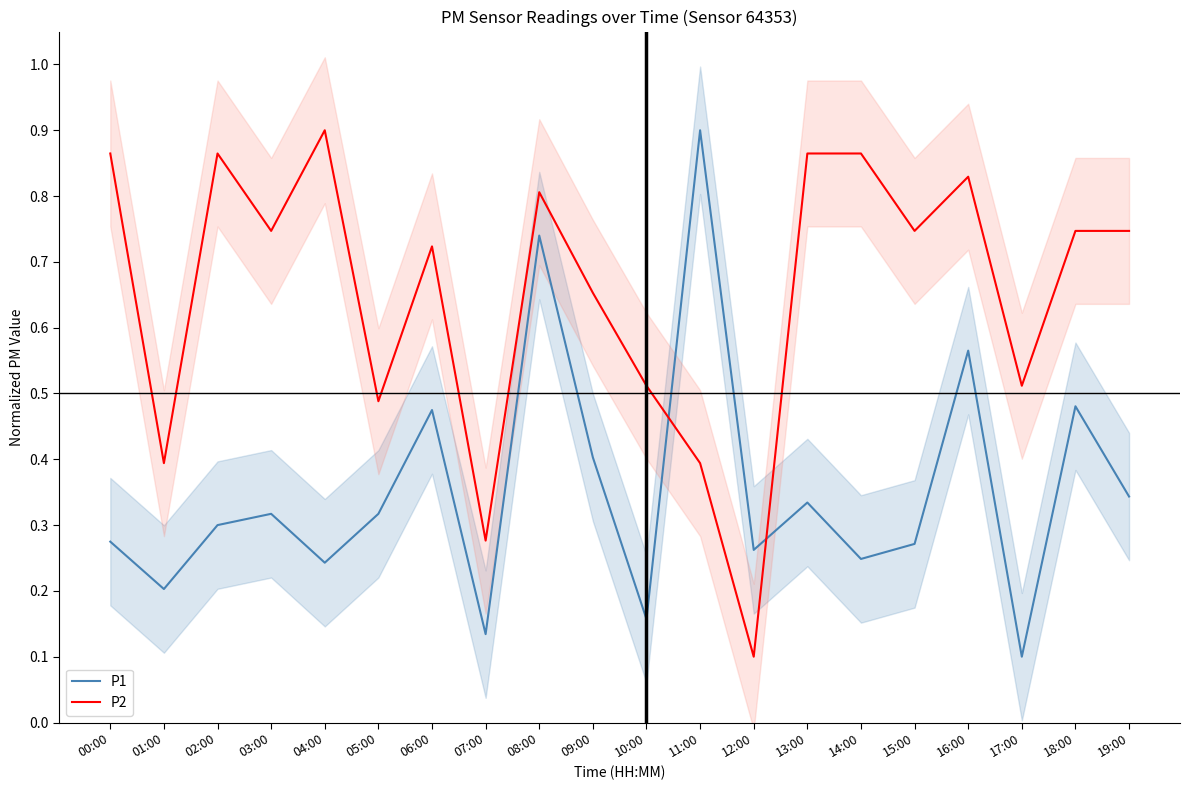

Rank the series by their maximum value, from highest to lowest.

P1, P2